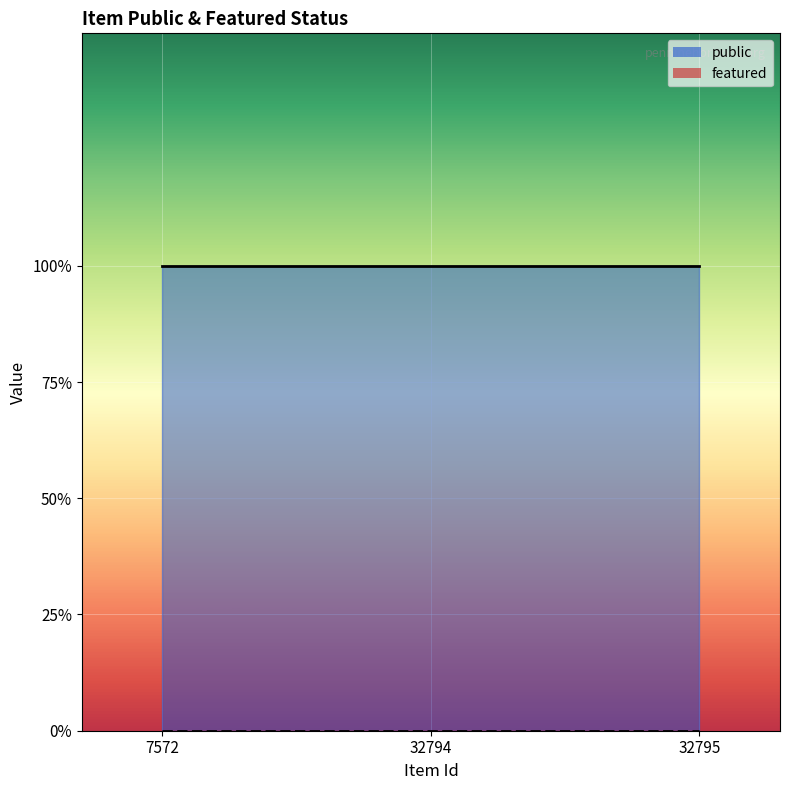

What is the difference between the highest and lowest values at 7572?

1